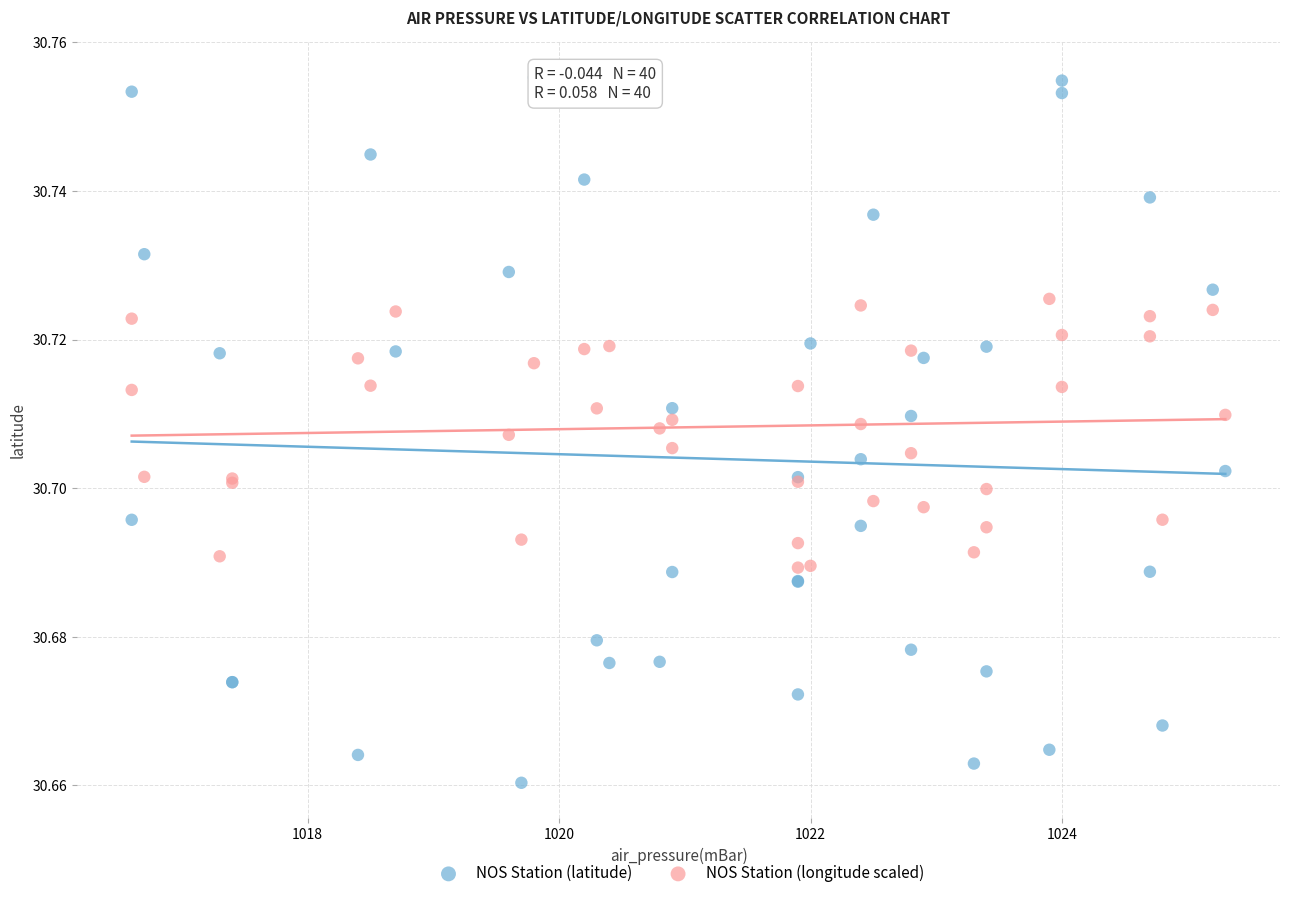

Which series has the widest spread of Y values?

NOS Station (latitude)